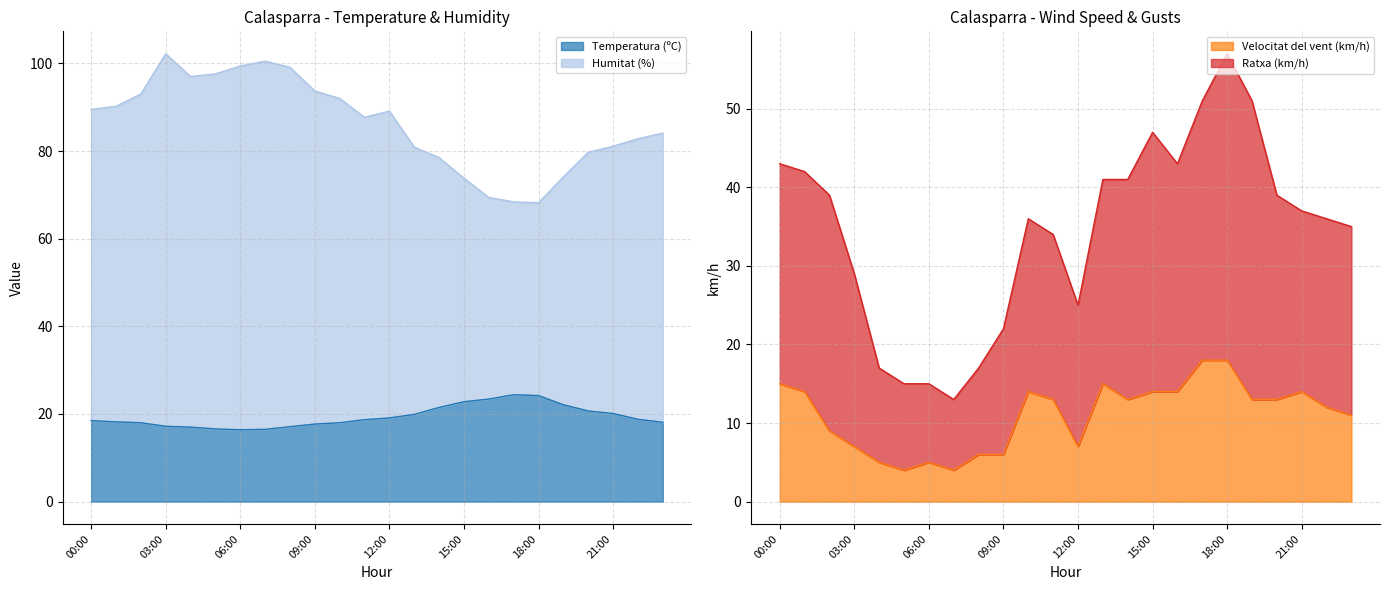

Where is the first local maximum for Humitat (%)?

03:00